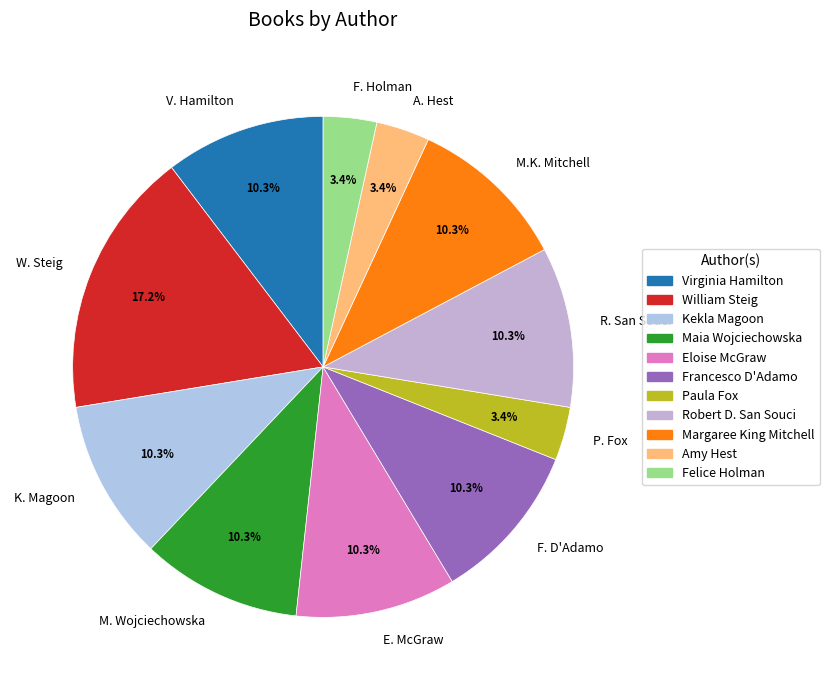

Does any single category account for the majority?

No